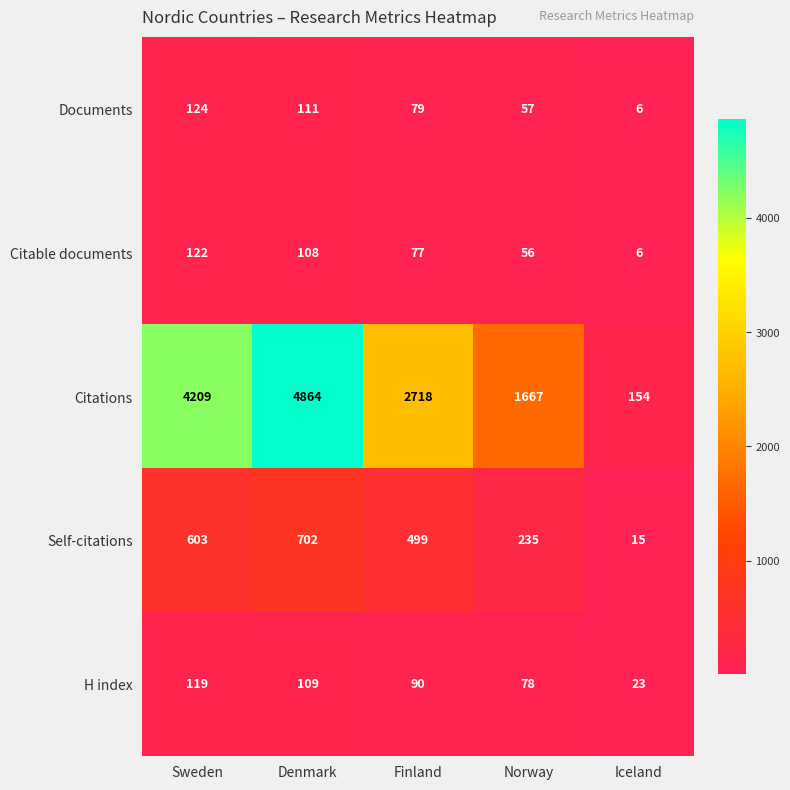

What is the average value of the Self-citations series?

411